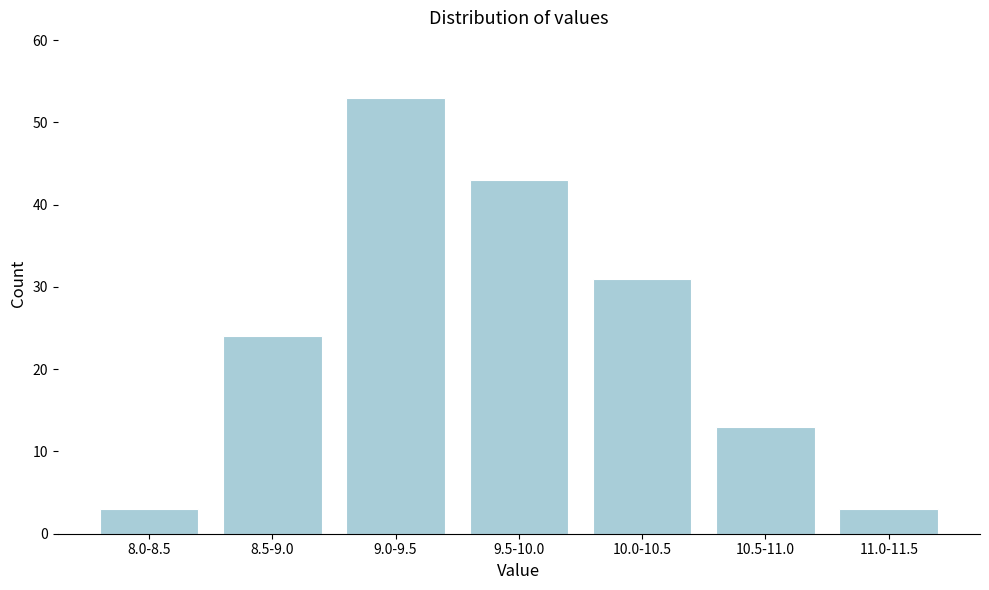

Reading right to left, what are all the values shown in this chart?

11.0-11.5=3	10.5-11.0=13	10.0-10.5=31	9.5-10.0=43	9.0-9.5=53	8.5-9.0=24	8.0-8.5=3